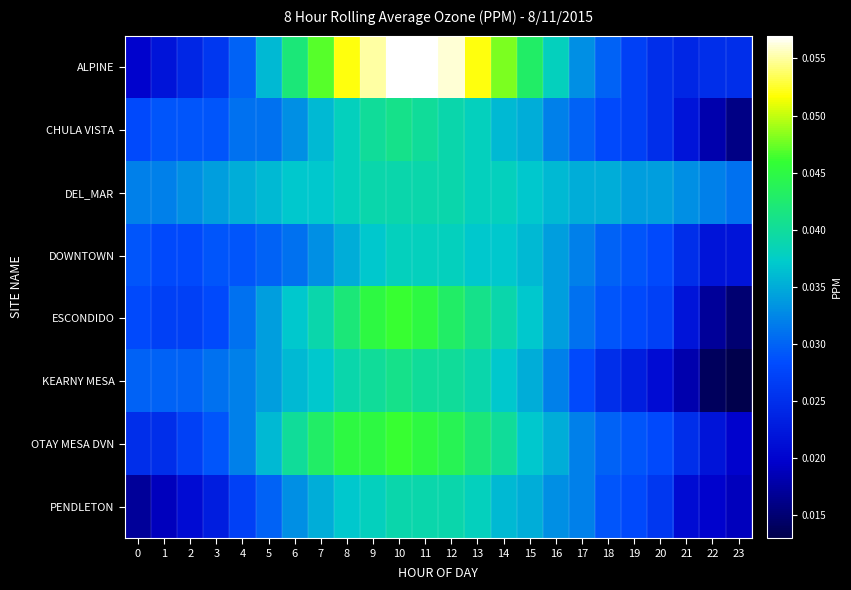

Reading left to right, list all the values displayed in this chart.

ALPINE: 0=0.0	1=0.0	2=0.0	3=0.0	4=0.0	5=0.0	6=0.0	7=0.0	8=0.1	9=0.1	10=0.1	11=0.1	12=0.1	13=0.1	14=0.0	15=0.0	16=0.0	17=0.0	18=0.0	19=0.0	20=0.0	21=0.0	22=0.0	23=0.0
CHULA VISTA: 0=0.0	1=0.0	2=0.0	3=0.0	4=0.0	5=0.0	6=0.0	7=0.0	8=0.0	9=0.0	10=0.0	11=0.0	12=0.0	13=0.0	14=0.0	15=0.0	16=0.0	17=0.0	18=0.0	19=0.0	20=0.0	21=0.0	22=0.0	23=0.0
DEL_MAR: 0=0.0	1=0.0	2=0.0	3=0.0	4=0.0	5=0.0	6=0.0	7=0.0	8=0.0	9=0.0	10=0.0	11=0.0	12=0.0	13=0.0	14=0.0	15=0.0	16=0.0	17=0.0	18=0.0	19=0.0	20=0.0	21=0.0	22=0.0	23=0.0
DOWNTOWN: 0=0.0	1=0.0	2=0.0	3=0.0	4=0.0	5=0.0	6=0.0	7=0.0	8=0.0	9=0.0	10=0.0	11=0.0	12=0.0	13=0.0	14=0.0	15=0.0	16=0.0	17=0.0	18=0.0	19=0.0	20=0.0	21=0.0	22=0.0	23=0.0
ESCONDIDO: 0=0.0	1=0.0	2=0.0	3=0.0	4=0.0	5=0.0	6=0.0	7=0.0	8=0.0	9=0.0	10=0.0	11=0.0	12=0.0	13=0.0	14=0.0	15=0.0	16=0.0	17=0.0	18=0.0	19=0.0	20=0.0	21=0.0	22=0.0	23=0.0
KEARNY MESA: 0=0.0	1=0.0	2=0.0	3=0.0	4=0.0	5=0.0	6=0.0	7=0.0	8=0.0	9=0.0	10=0.0	11=0.0	12=0.0	13=0.0	14=0.0	15=0.0	16=0.0	17=0.0	18=0.0	19=0.0	20=0.0	21=0.0	22=0.0	23=0.0
OTAY MESA DVN: 0=0.0	1=0.0	2=0.0	3=0.0	4=0.0	5=0.0	6=0.0	7=0.0	8=0.0	9=0.0	10=0.0	11=0.0	12=0.0	13=0.0	14=0.0	15=0.0	16=0.0	17=0.0	18=0.0	19=0.0	20=0.0	21=0.0	22=0.0	23=0.0
PENDLETON: 0=0.0	1=0.0	2=0.0	3=0.0	4=0.0	5=0.0	6=0.0	7=0.0	8=0.0	9=0.0	10=0.0	11=0.0	12=0.0	13=0.0	14=0.0	15=0.0	16=0.0	17=0.0	18=0.0	19=0.0	20=0.0	21=0.0	22=0.0	23=0.0